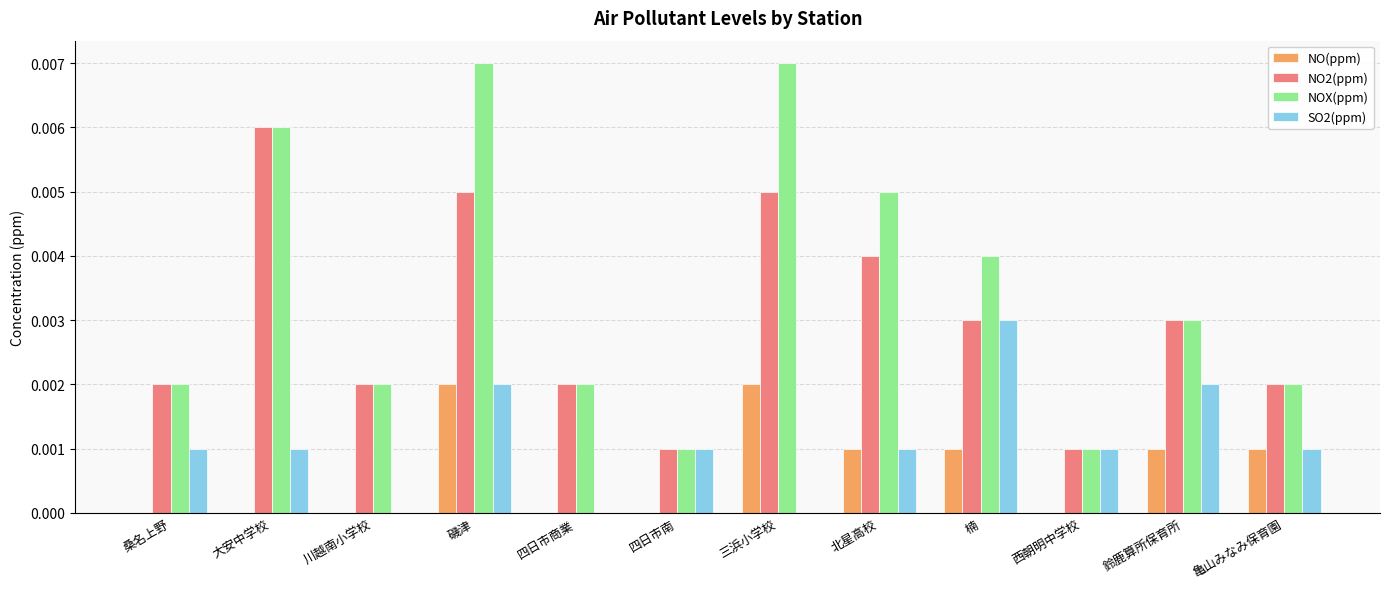

Which category has the highest value in the SO2(ppm) series?

楠